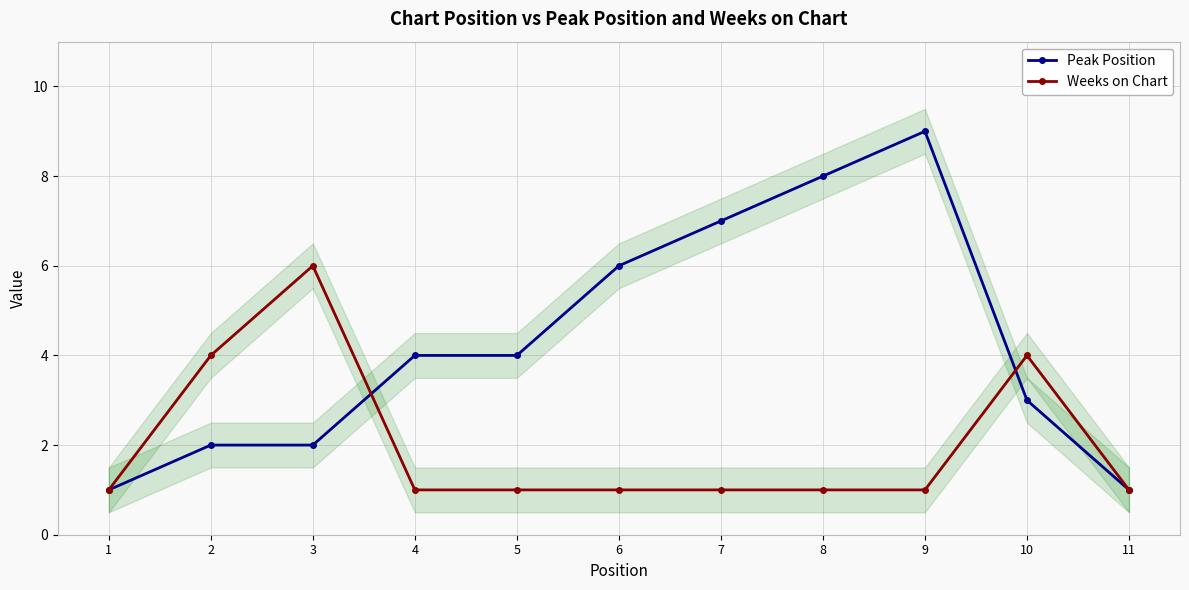

What is the average value of the Peak Position series?

4